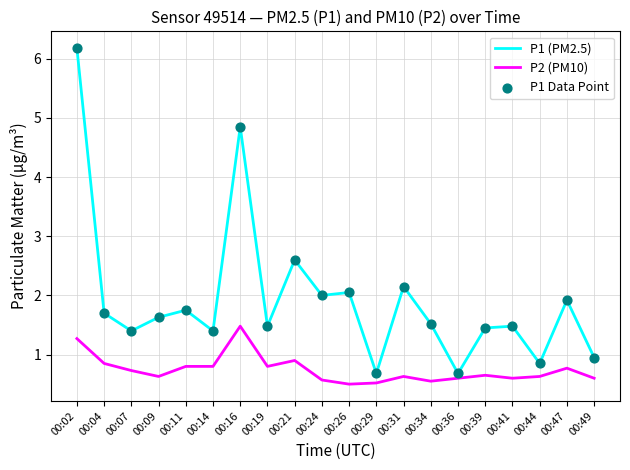

Is the value of P2 (PM10) at 00:09 greater than the value of P1 (PM2.5) at 00:31?

No